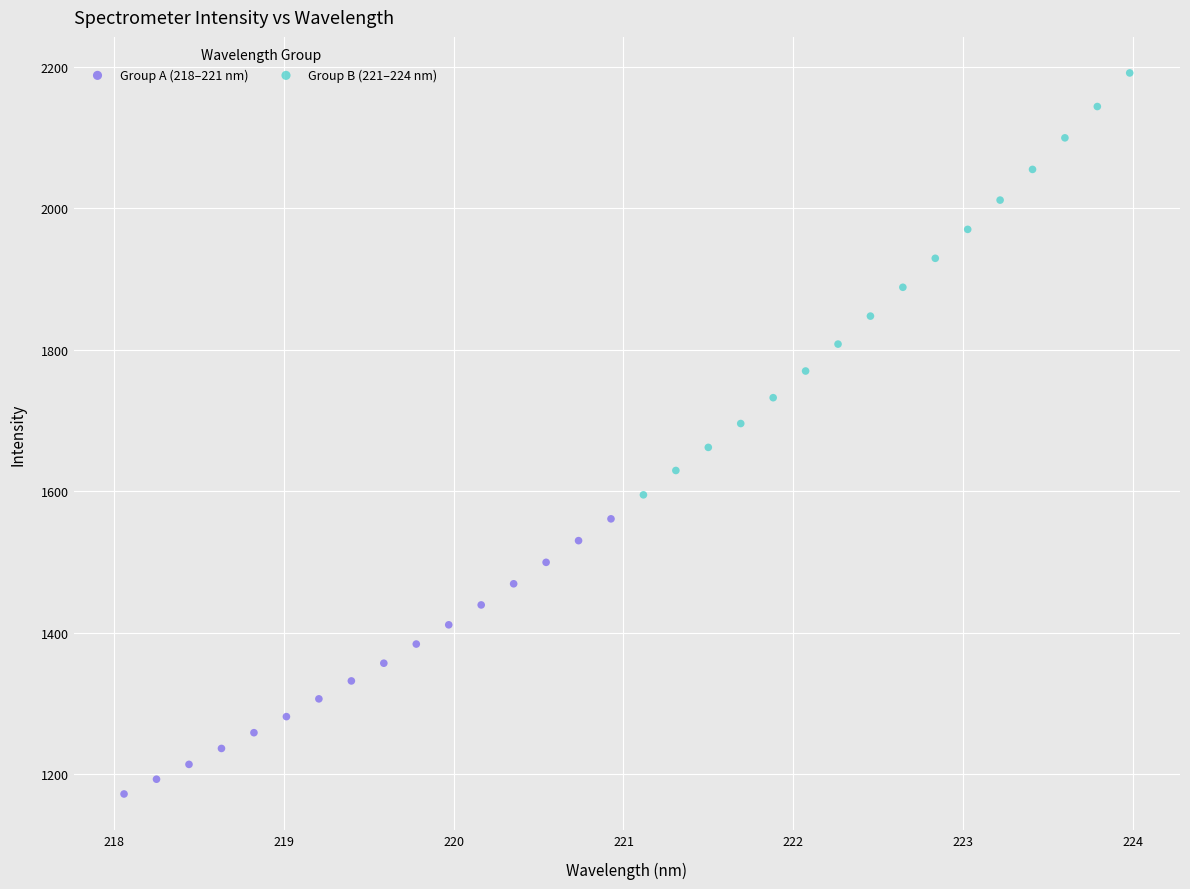

Which series has the widest spread of Y values?

Group B (221–224 nm)